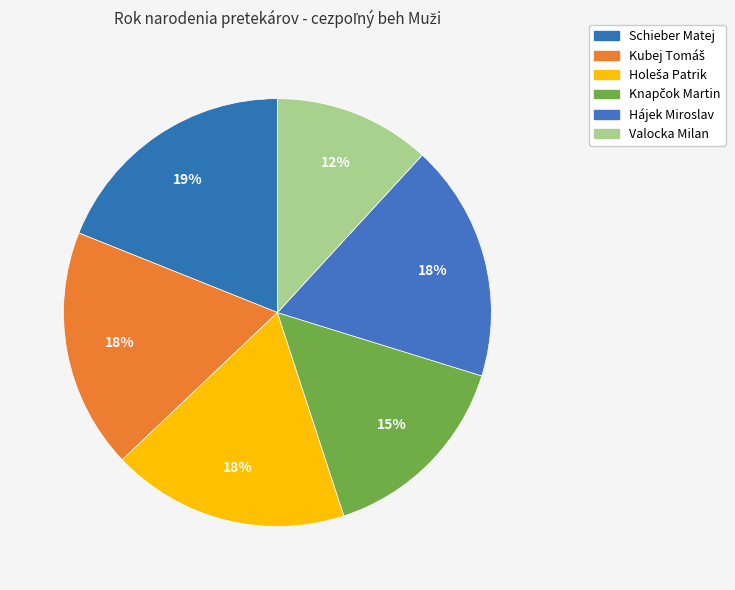

Do Kubej Tomáš and Valocka Milan together represent more than half of the pie?

No